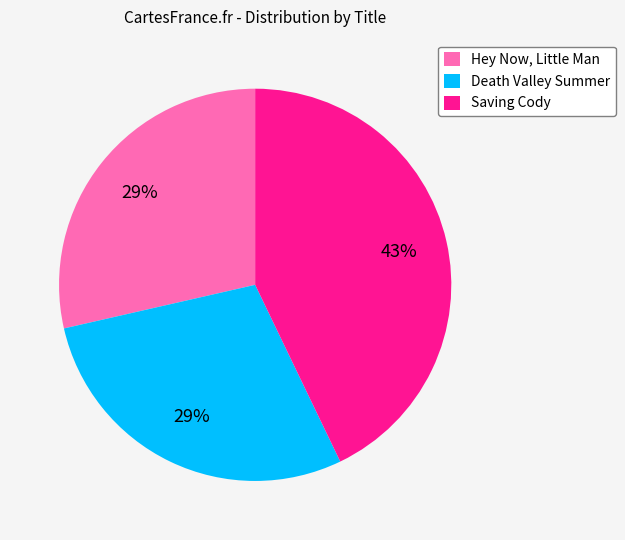

To the nearest percent, what is the average slice percentage?

33%